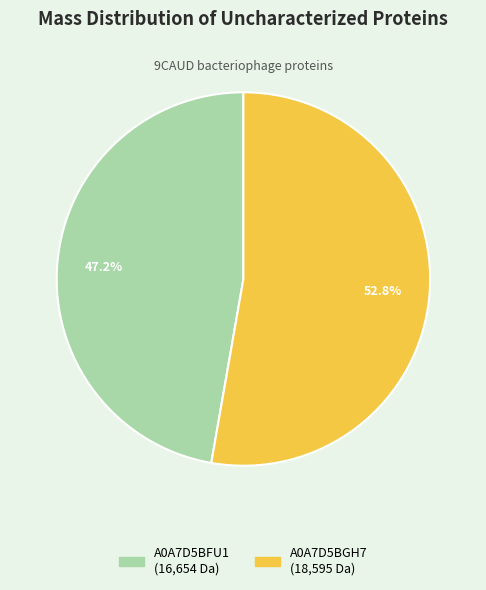

Which slice is the smallest?

A0A7D5BFU1